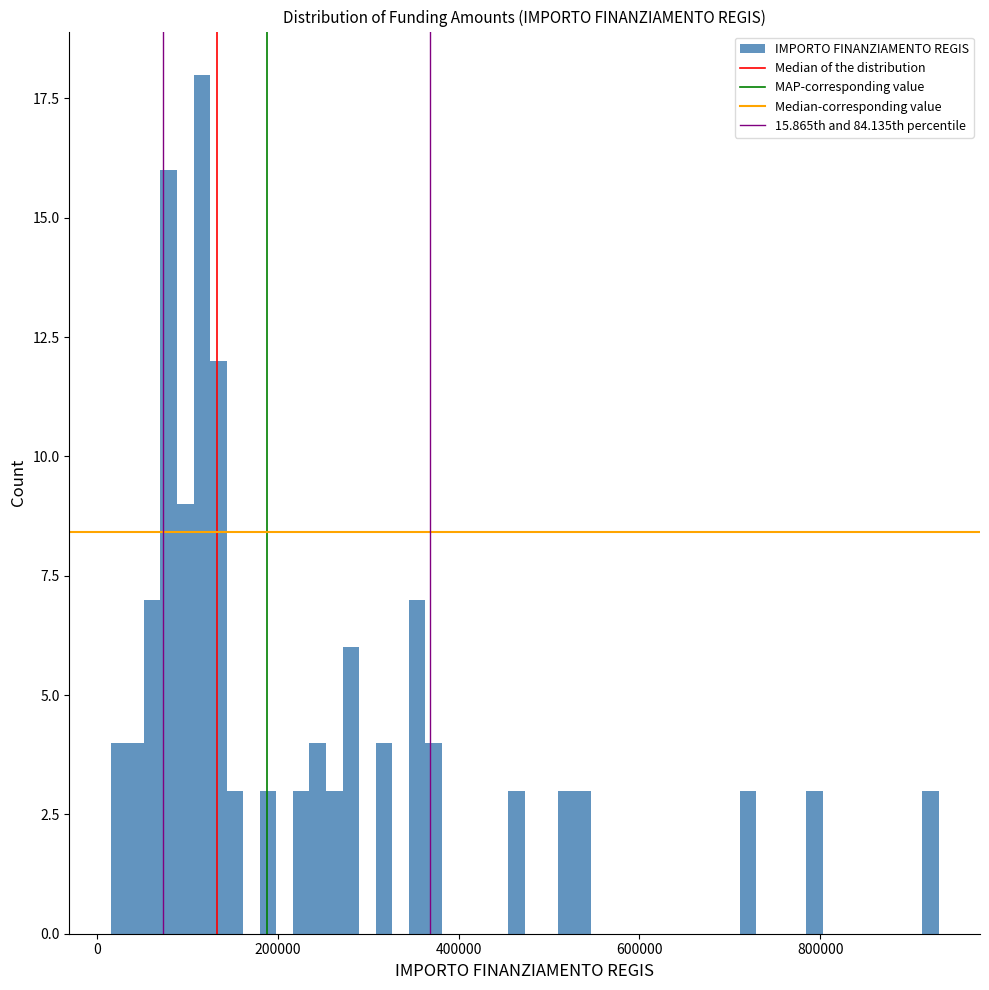

Around what value on the x-axis is the tallest bar? Give the approximate position of its centre, as read against the axis.

120000